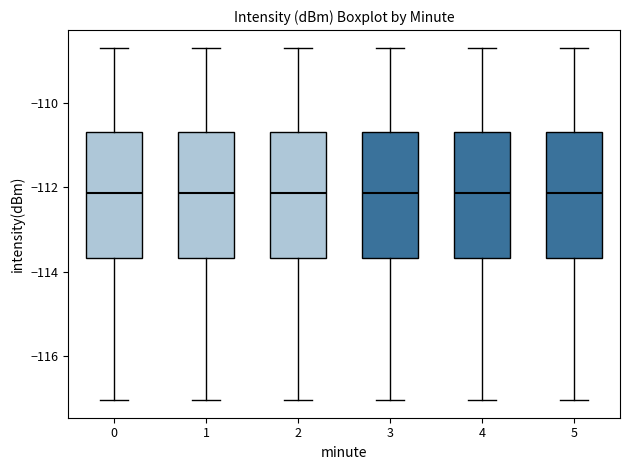

Reading left to right, transcribe this box plot: for each box, give where its median line is, the range the box spans, and where its two whiskers end, as read against the y-axis. The values are not printed on the chart, so give them approximately, as read against the axis.

0: median -112.2, box -113.6 to -110.6, whiskers -117.0 to -108.6
1: median -112.2, box -113.6 to -110.6, whiskers -117.0 to -108.6
2: median -112.2, box -113.6 to -110.6, whiskers -117.0 to -108.6
3: median -112.2, box -113.6 to -110.6, whiskers -117.0 to -108.6
4: median -112.2, box -113.6 to -110.6, whiskers -117.0 to -108.6
5: median -112.2, box -113.6 to -110.6, whiskers -117.0 to -108.6